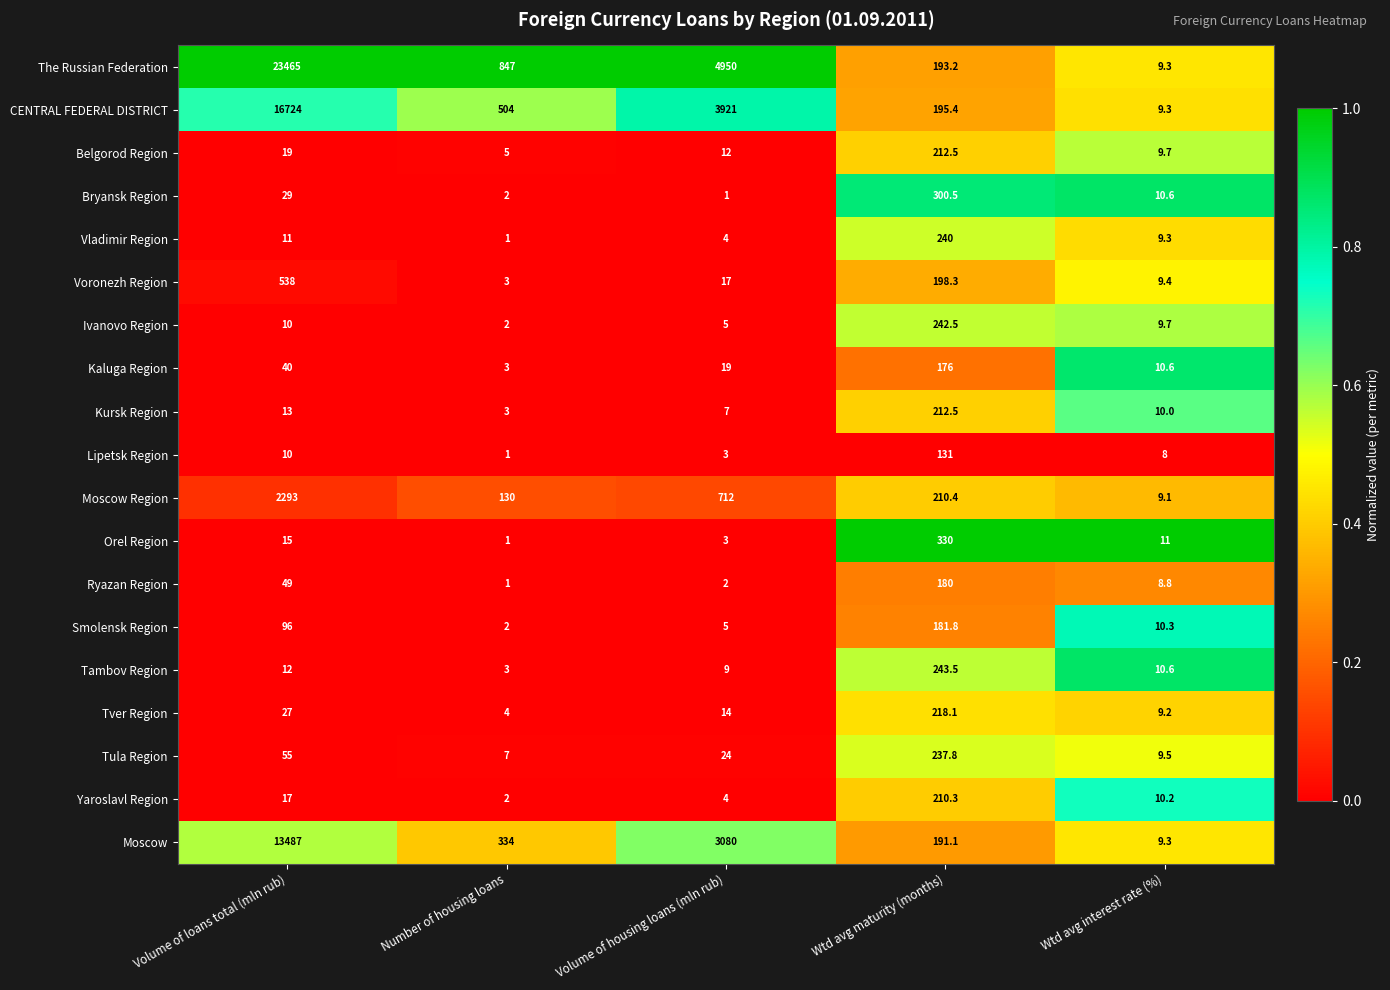

Which series has the widest spread of values?

The Russian Federation